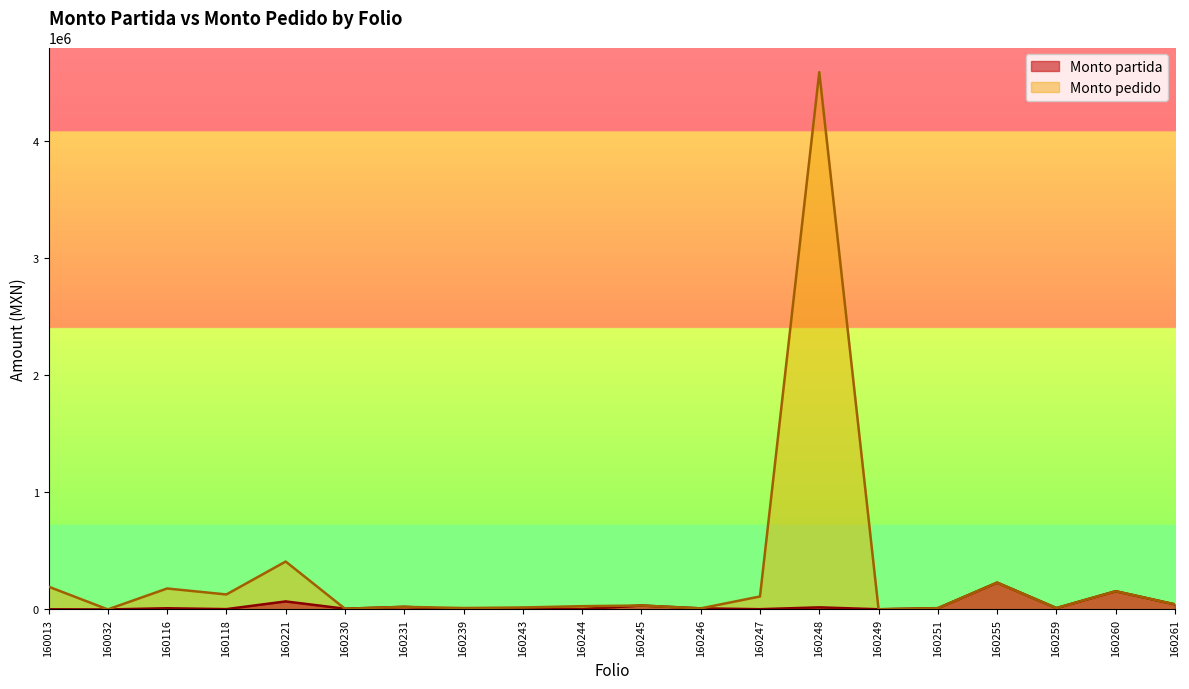

How many data points in Monto pedido are above 33728?

9